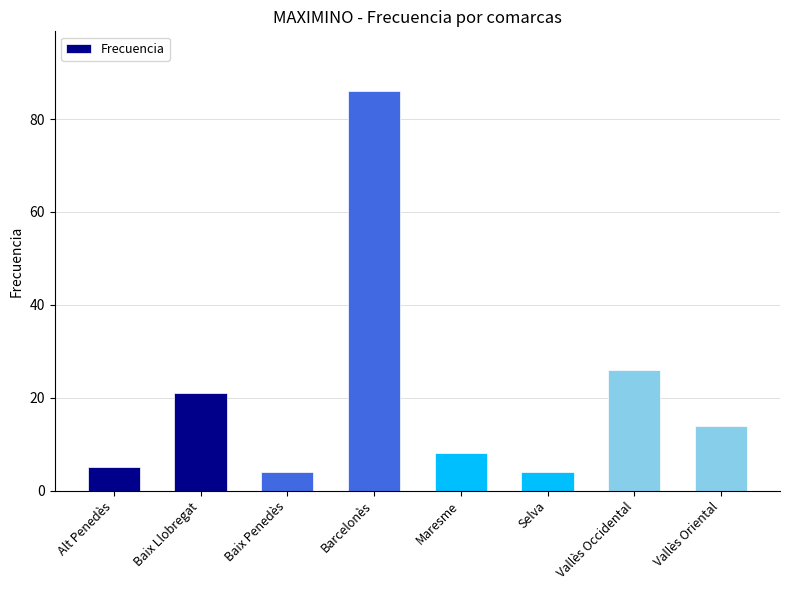

What position from the right is Vallès Occidental?

2